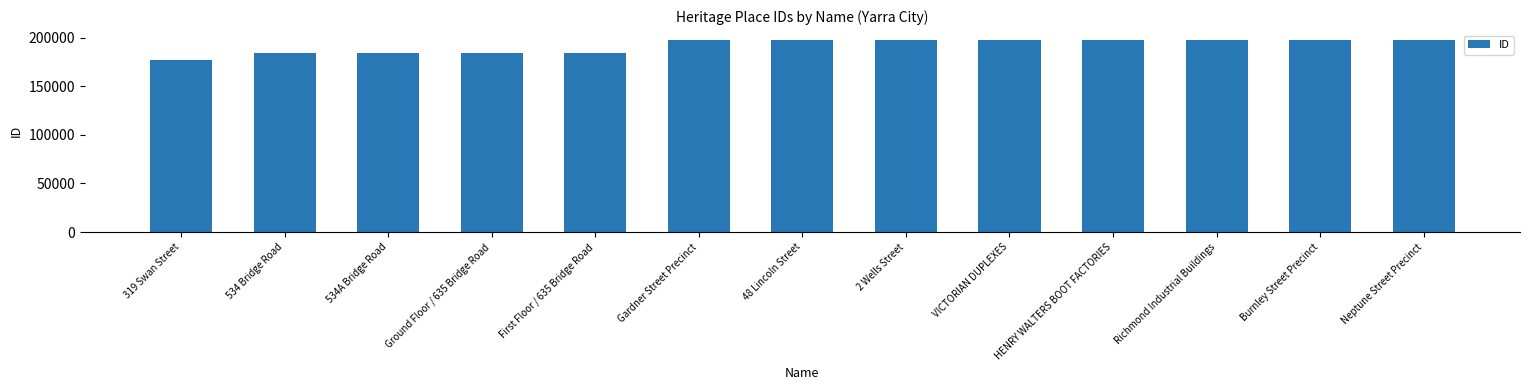

At which label is the value closest to 187369?

First Floor / 635 Bridge Road